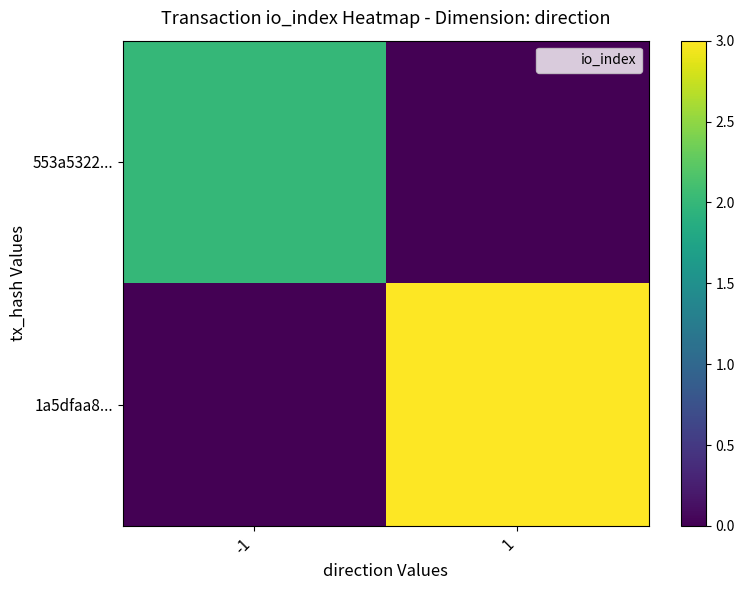

Which series changed the most between -1 and 1?

1a5dfaa8...